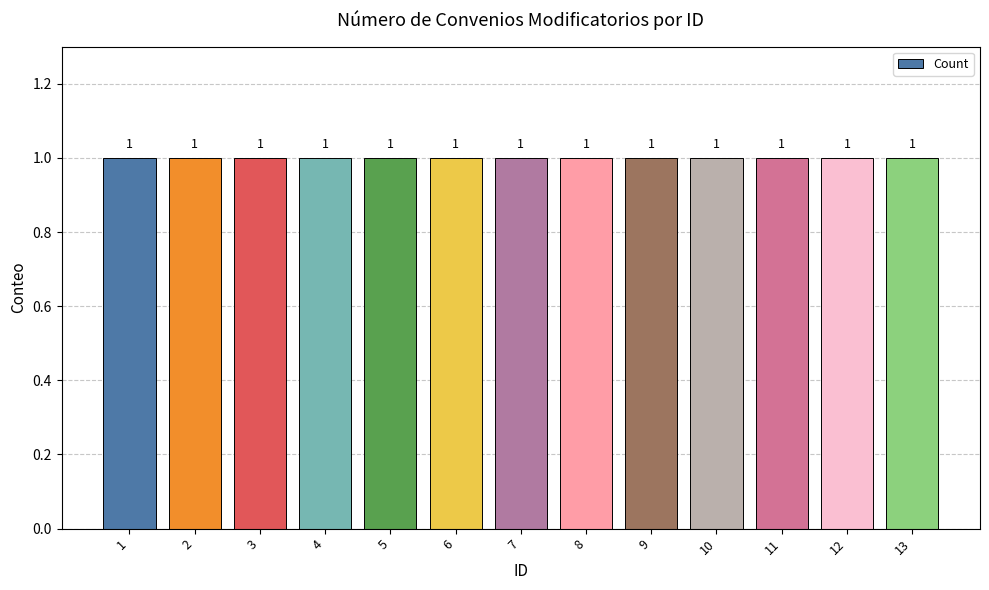

Rank the categories by value from highest to lowest.

13, 12, 11, 10, 9, 8, 7, 6, 5, 4, 3, 2, 1